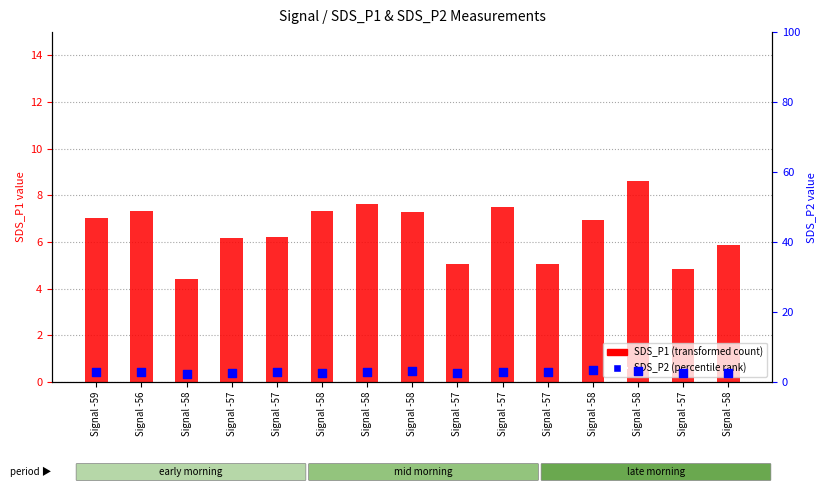

Is the value of SDS_P1 (transformed count) at Signal -59 greater than the value of SDS_P2 (percentile rank) at Signal -57?

Yes